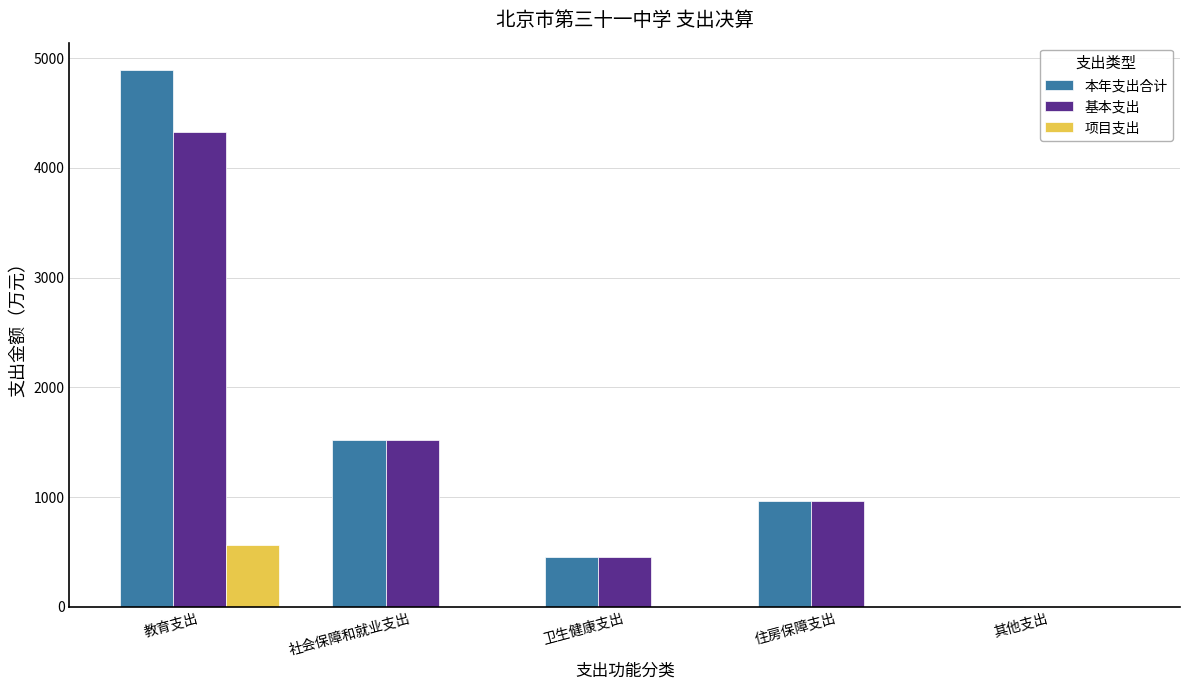

What are all the series names shown in the legend?

本年支出合计, 基本支出, 项目支出